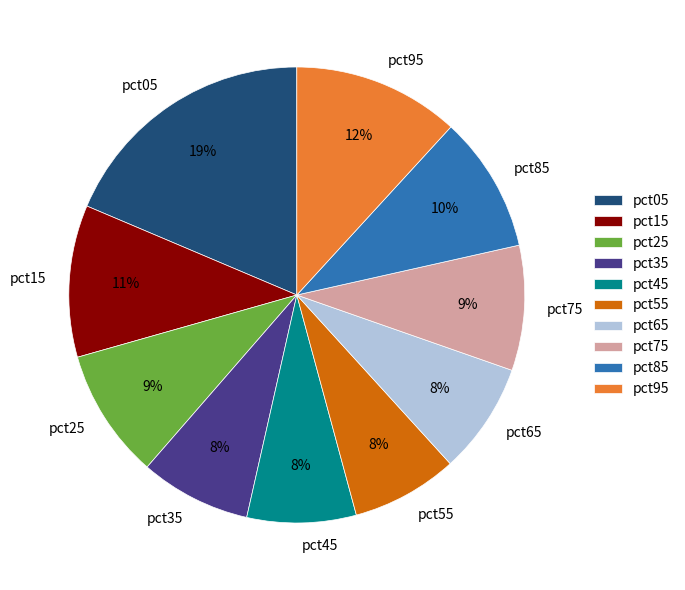

Combined, do pct95 and pct25 account for over 50%?

No